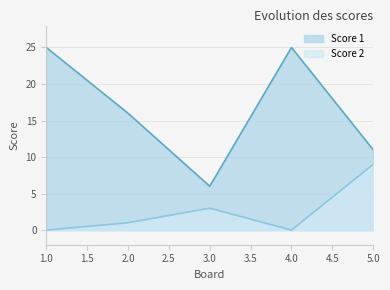

Count the number of categories in the chart.

5